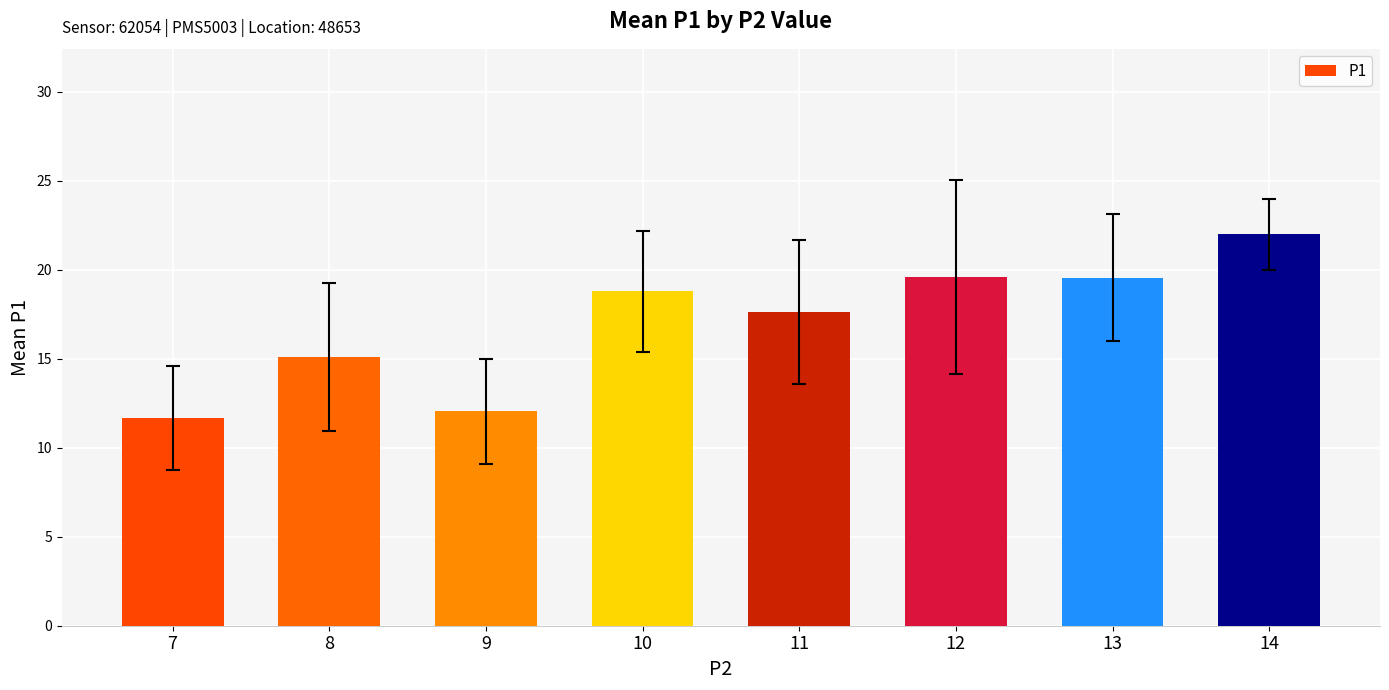

What is the minimum value shown in the chart?

11.7